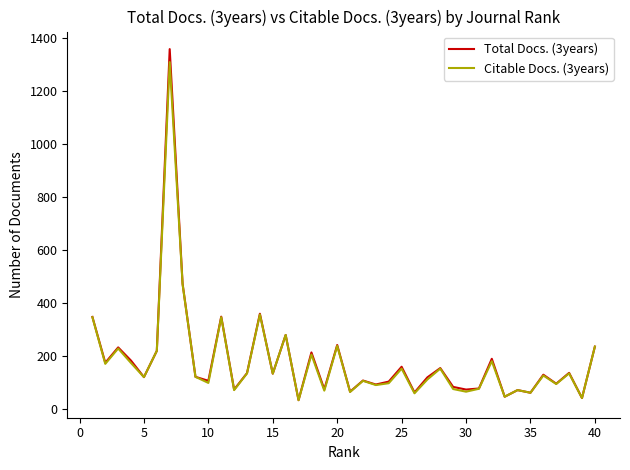

What is the lowest value of the Citable Docs. (3years) series?

33